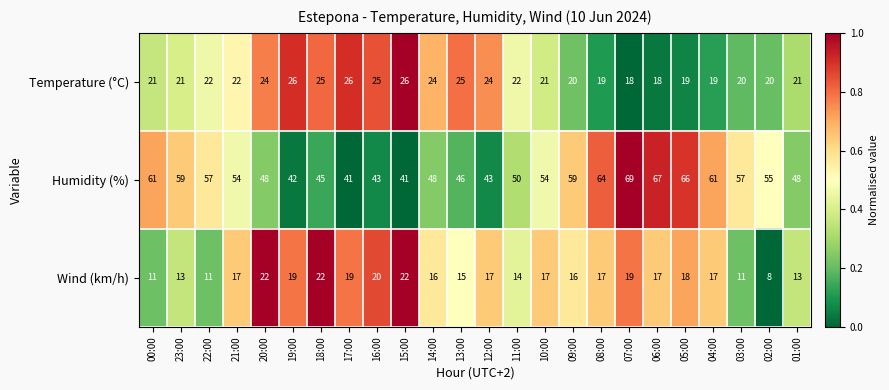

True or false: Temperature (°C) has a value of 31 at 01:00.

False